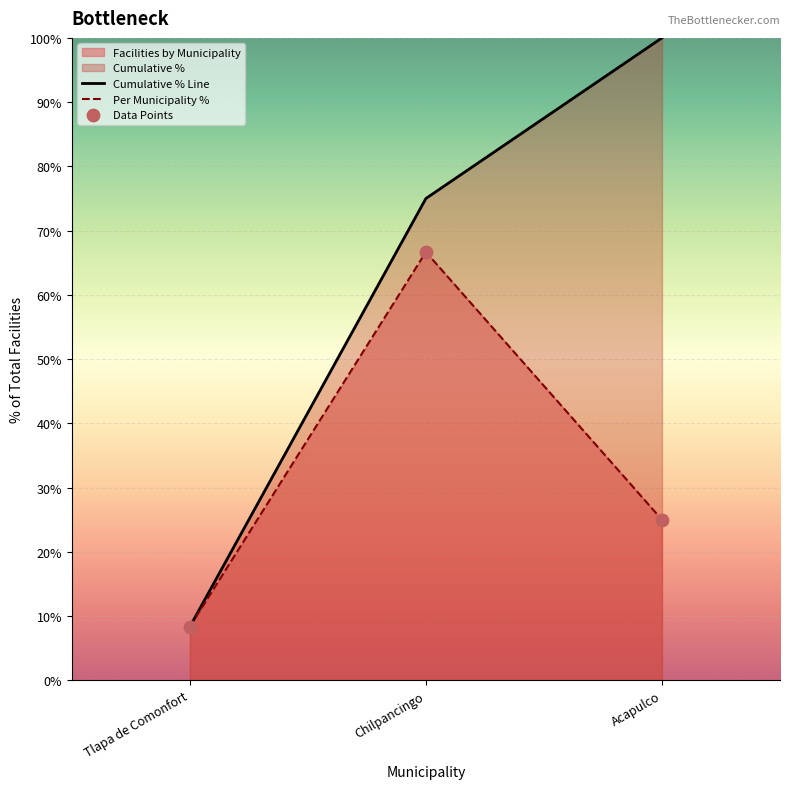

What is the total value across all series at Tlapa de Comonfort?

16.7